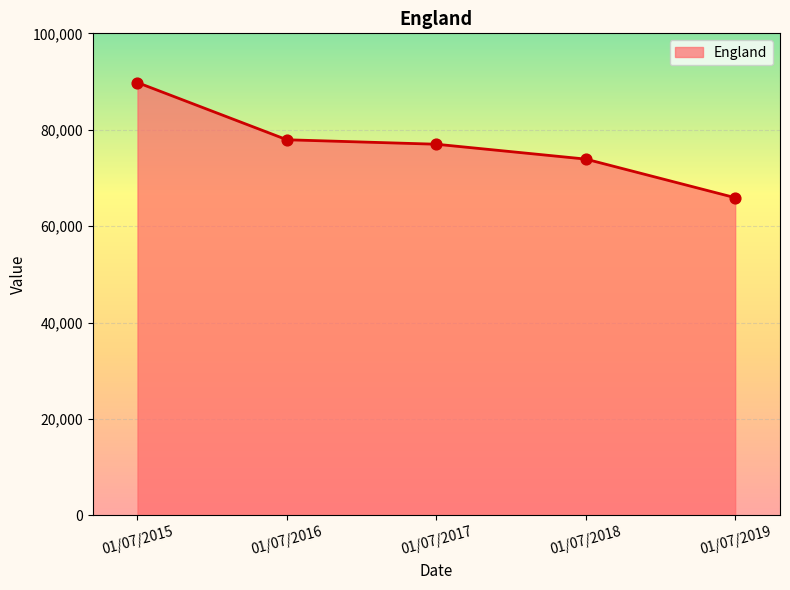

Between 01/07/2017 and 01/07/2015, which is larger?

01/07/2015